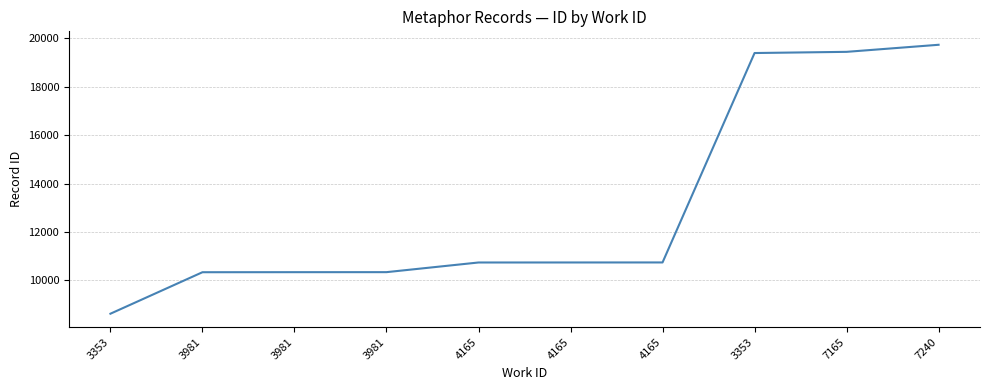

Does the chart display data point markers on the line(s)?

No